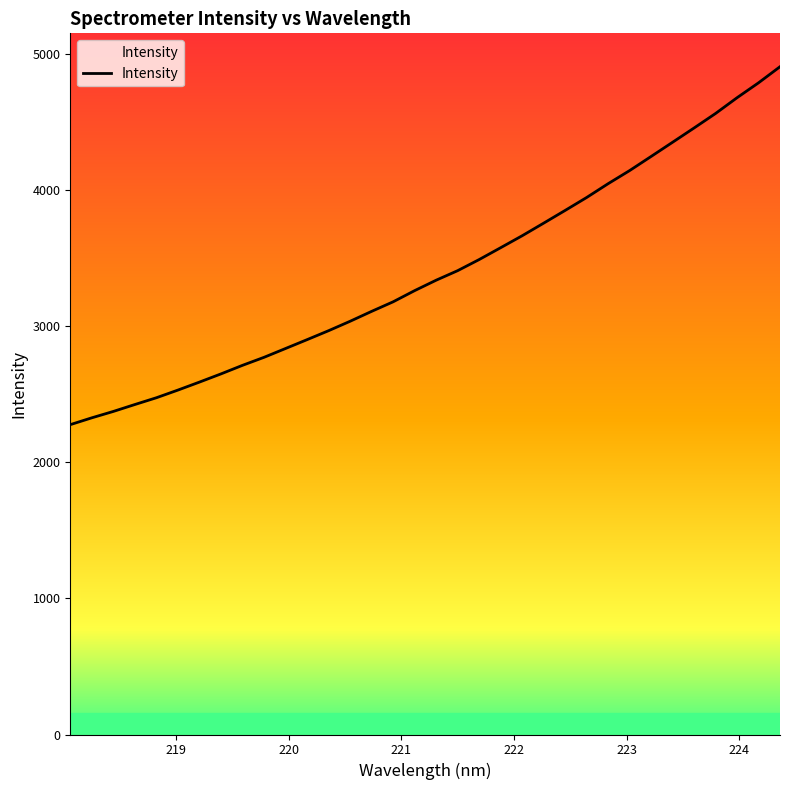

What is the difference between the maximum and minimum values?

2628.7